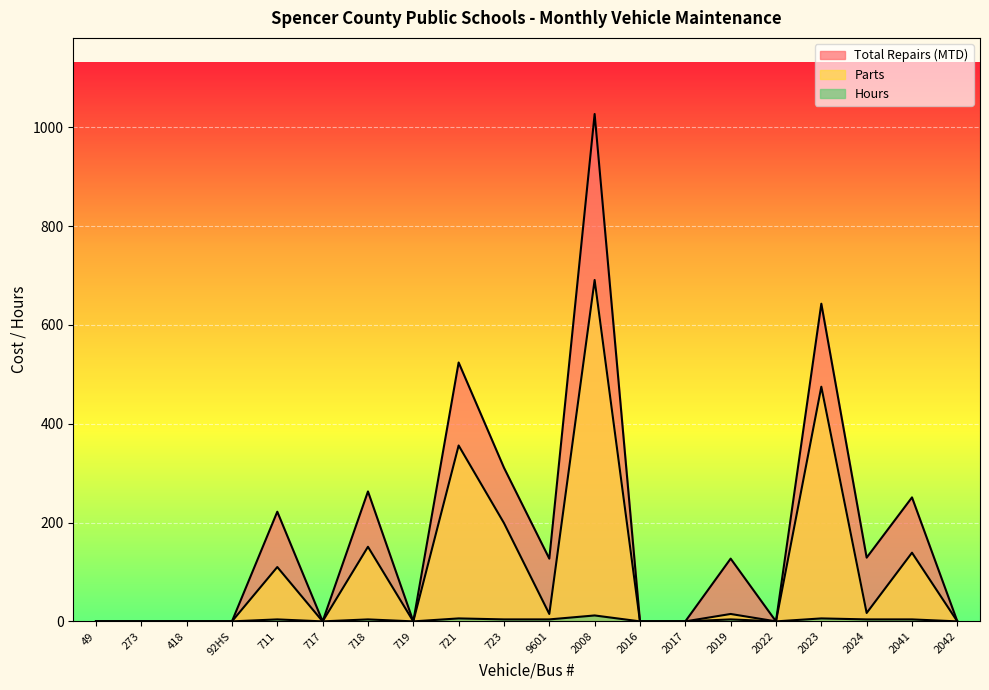

The Total Repairs (MTD) series shows 1531 at 2008. True or false?

False